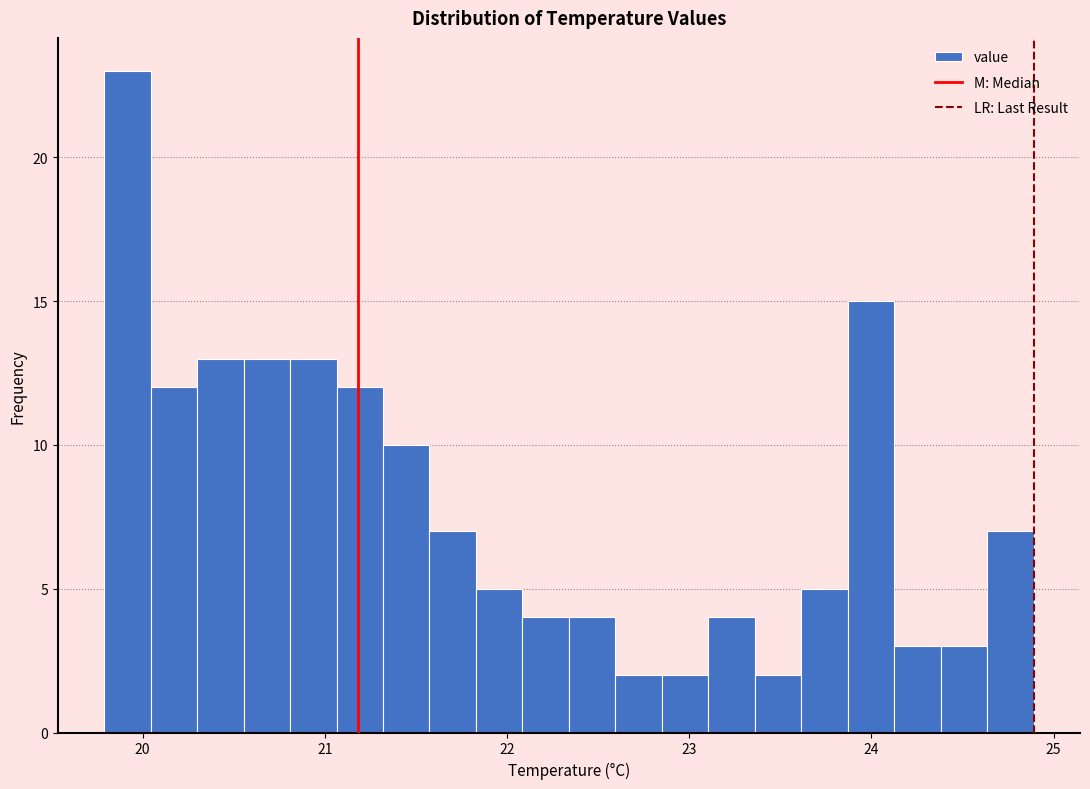

Around what value on the x-axis is the tallest bar? Give the approximate position of its centre, as read against the axis.

19.9